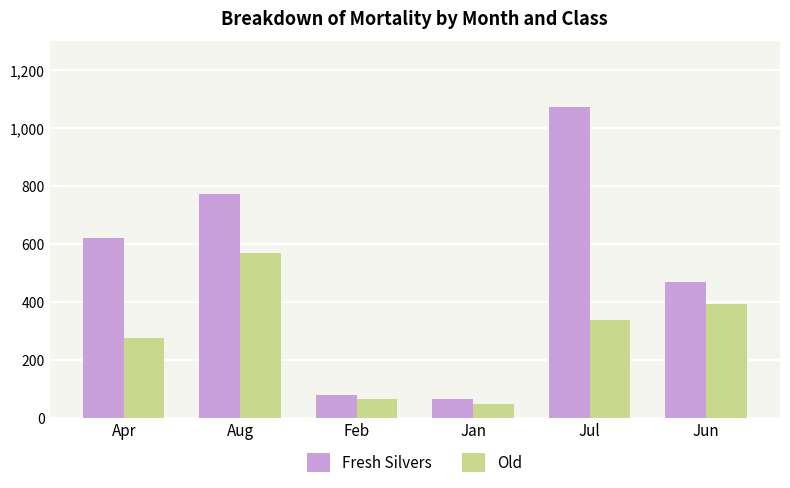

What is the label of the 1st bar from the left?

Apr